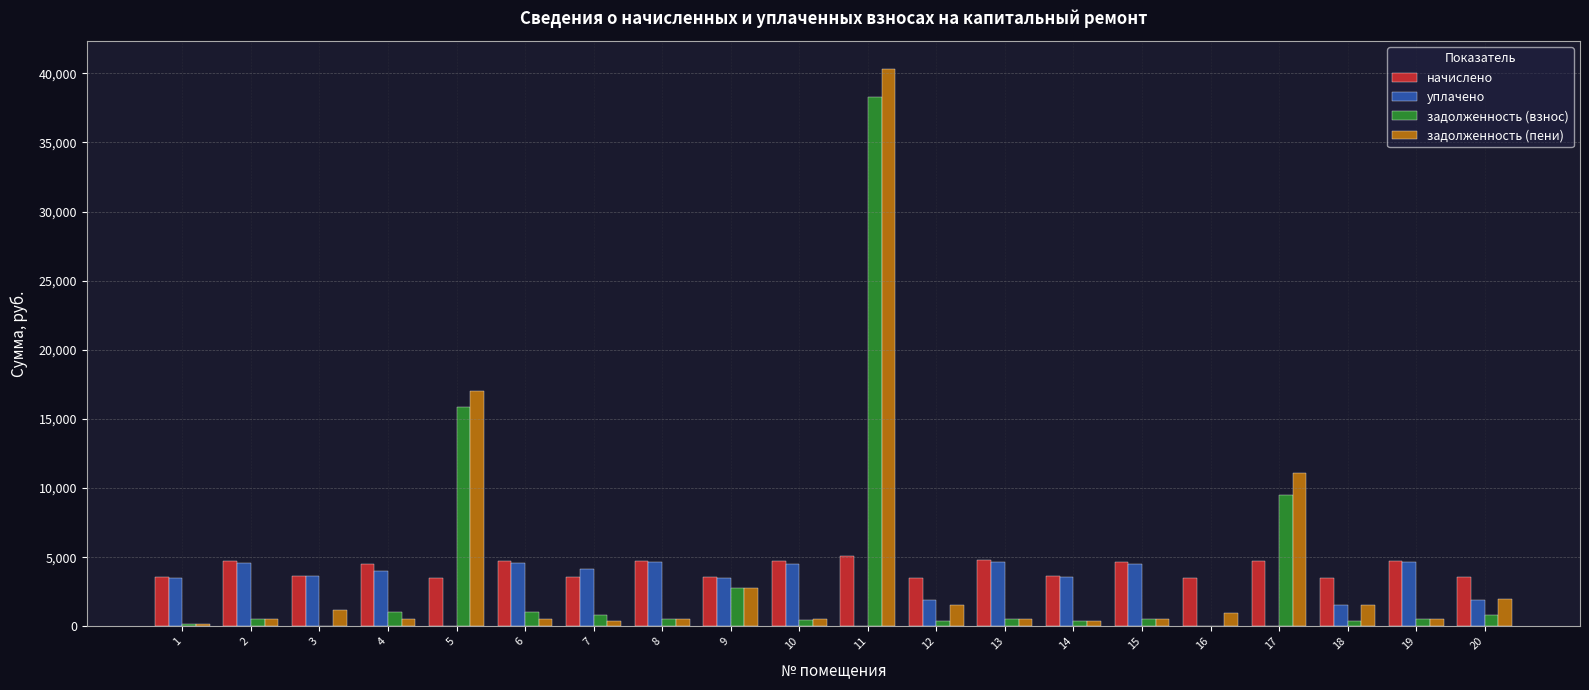

Is the value of задолженность (взнос) at 18 greater than the value of уплачено at 3?

No